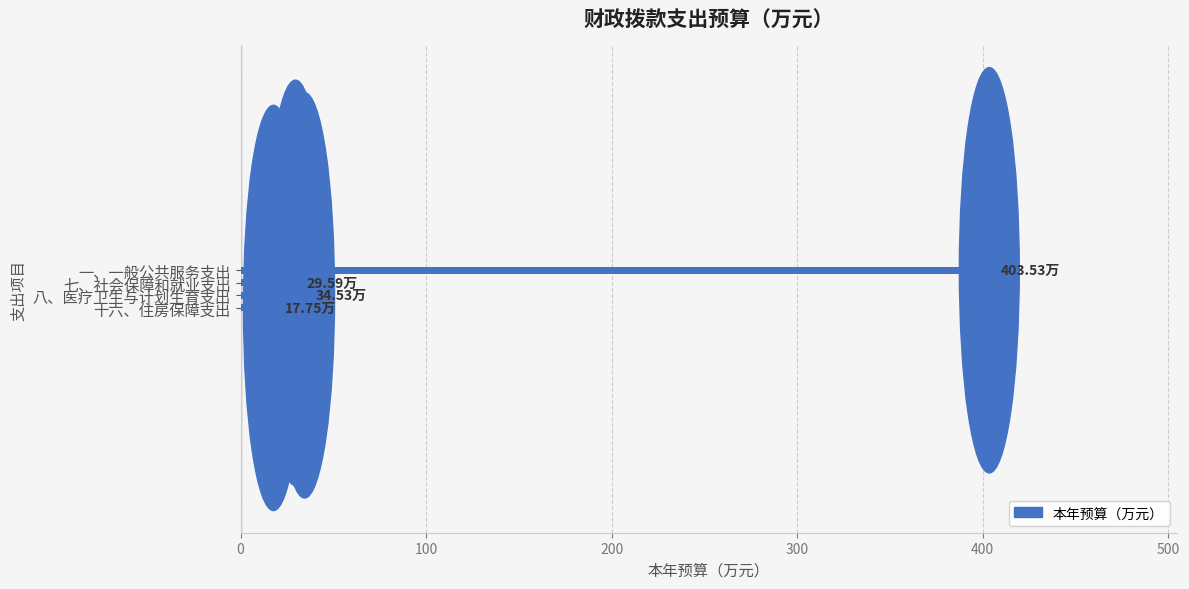

List the labels in order of value, smallest first.

十六、住房保障支出, 七、社会保障和就业支出, 八、医疗卫生与计划生育支出, 一、一般公共服务支出